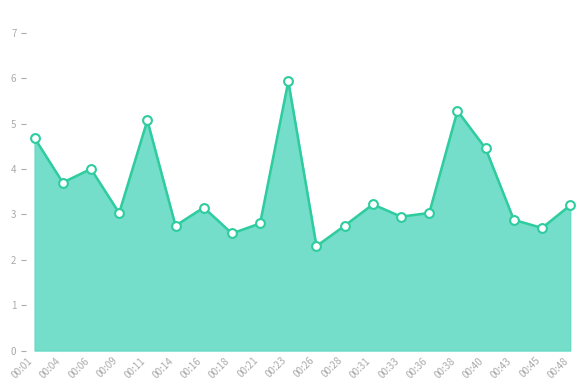

Which has a higher value, 00:06 or 00:48?

00:06